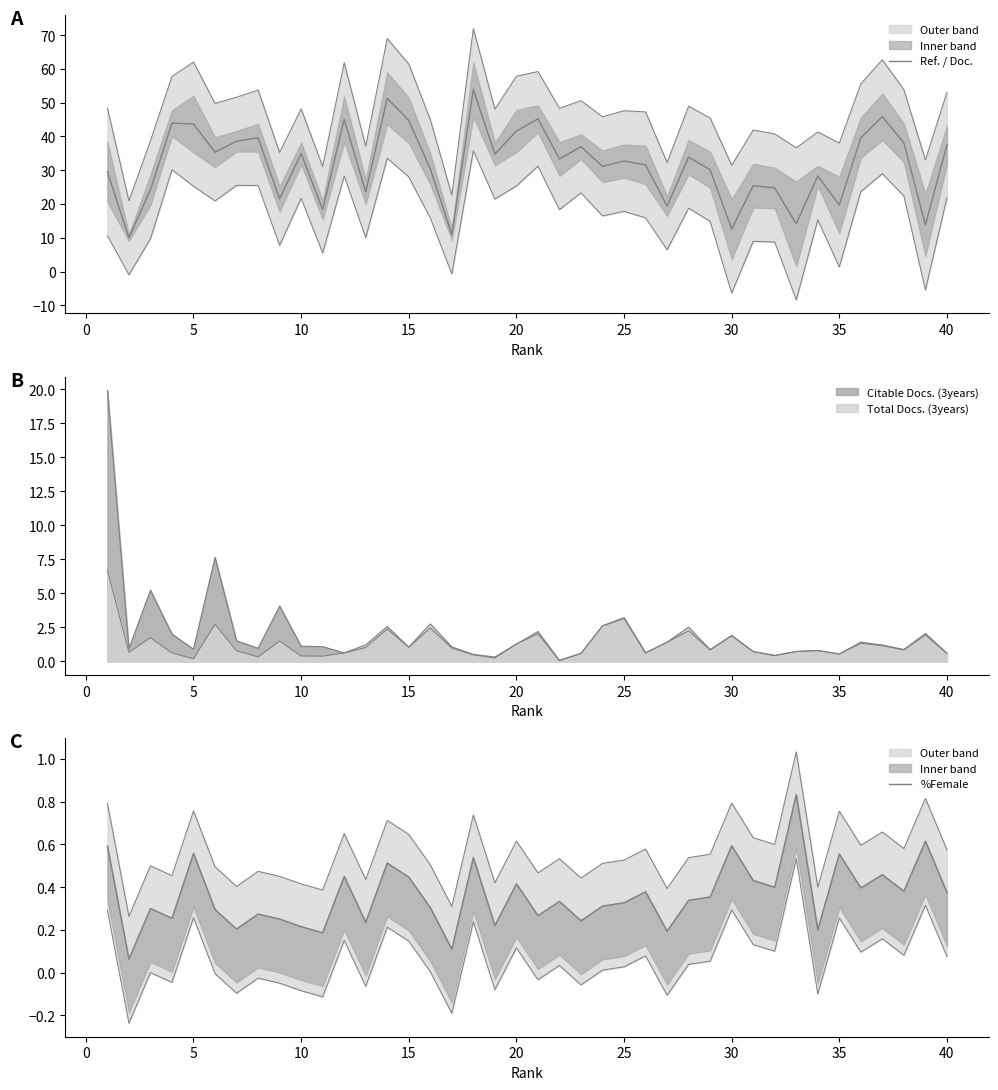

What is the difference between the maximum and second lowest values in the Ref. / Doc. series?

42.9